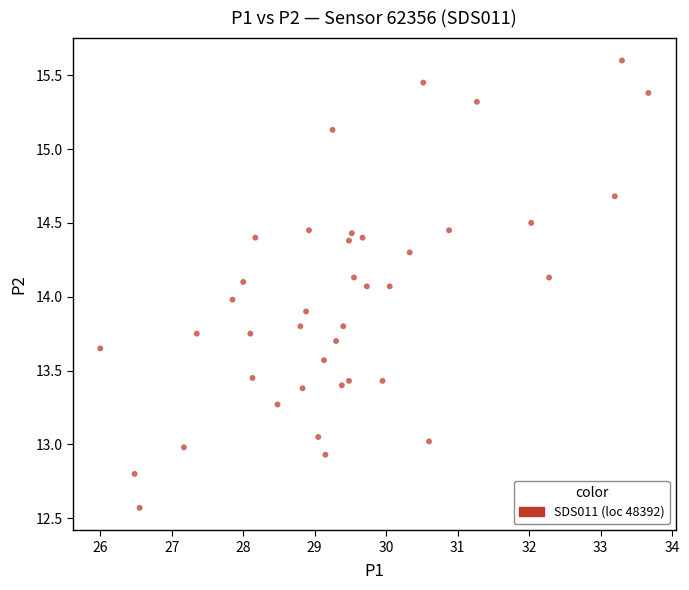

What is the range of Y values (max minus min)?

3.0